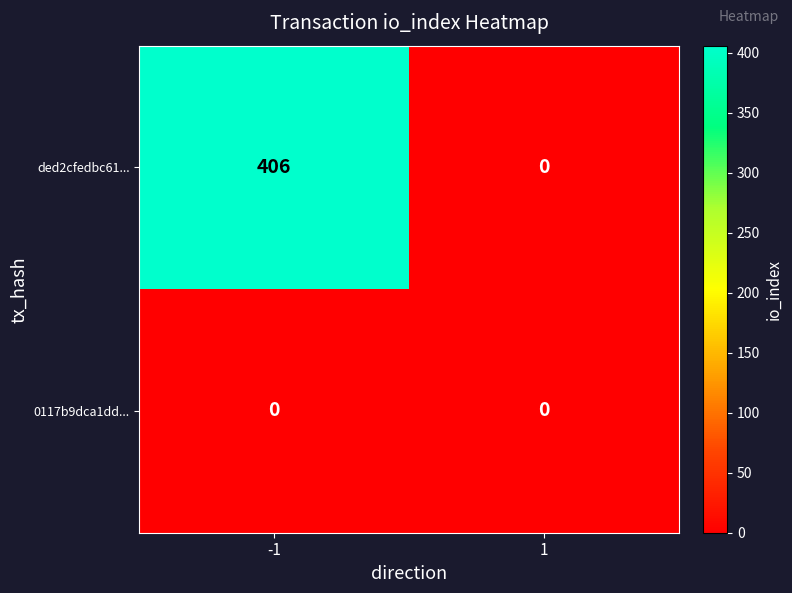

Rank the series by their maximum value, from lowest to highest.

0117b9dca1dd..., ded2cfedbc61...